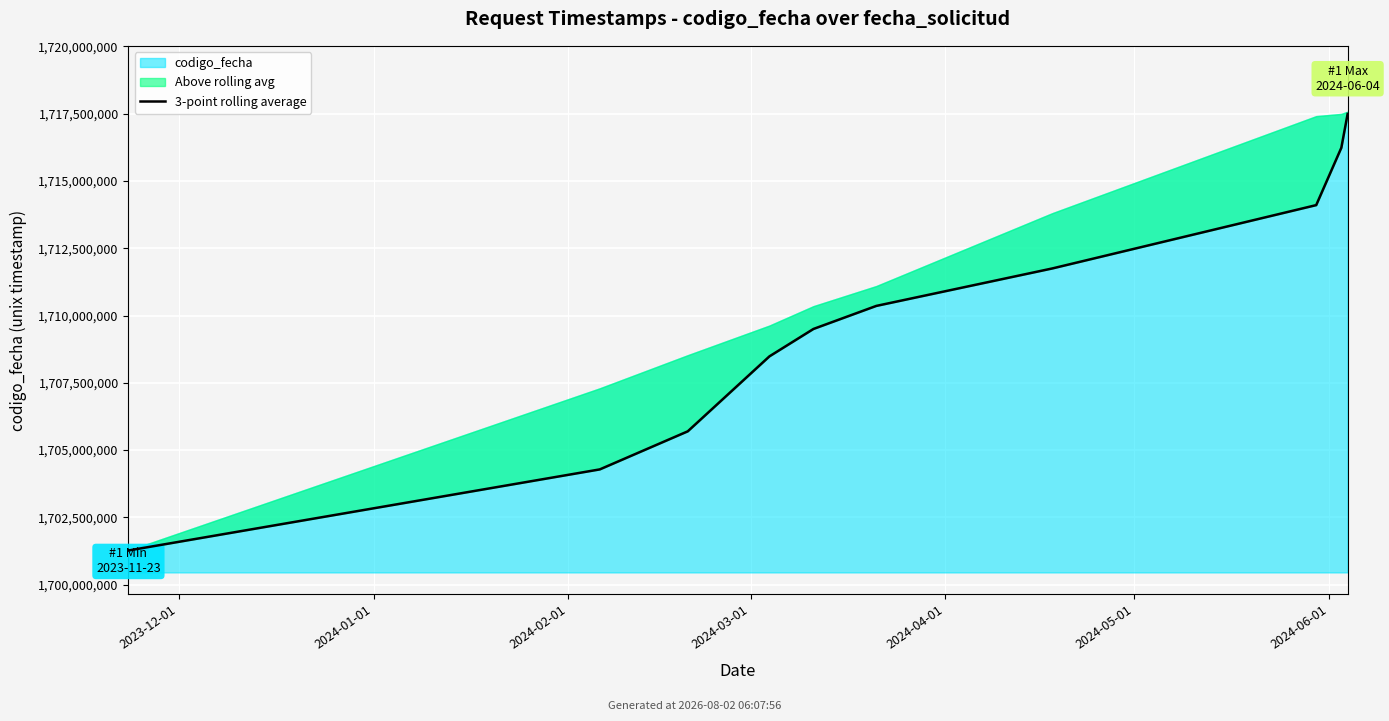

Count the number of categories in the chart.

10